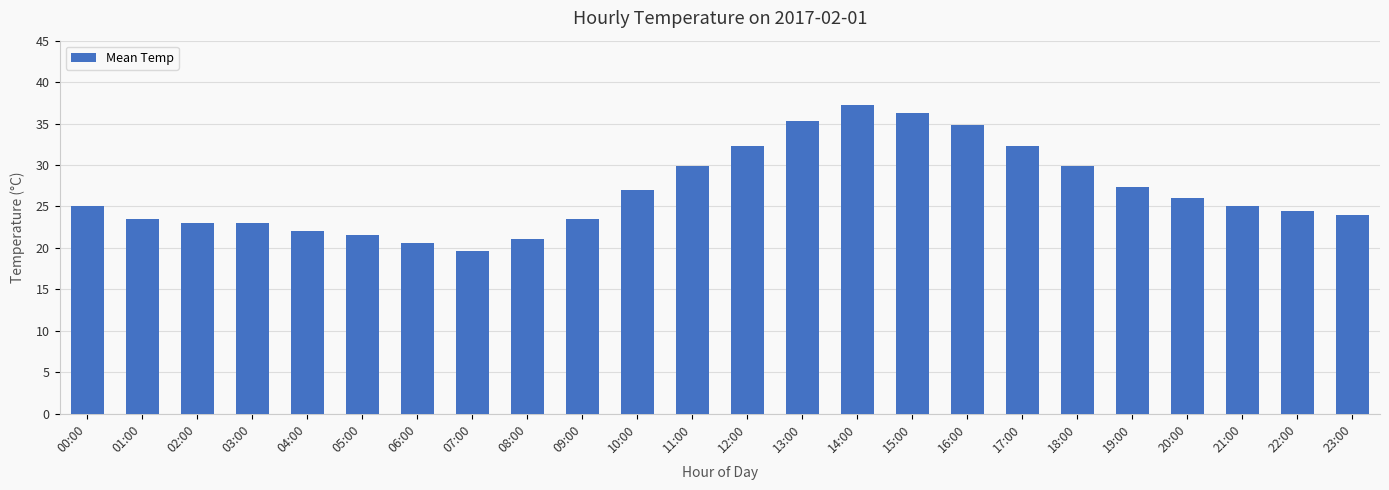

Does the chart contain any negative values?

No